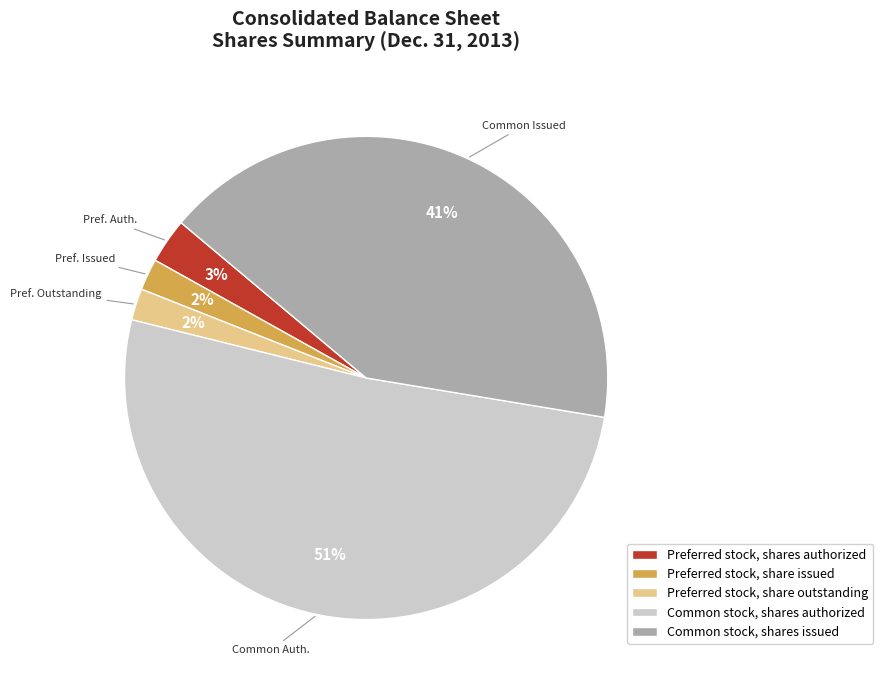

Combined, do Preferred stock, share outstanding and Preferred stock, share issued account for over 50%?

No